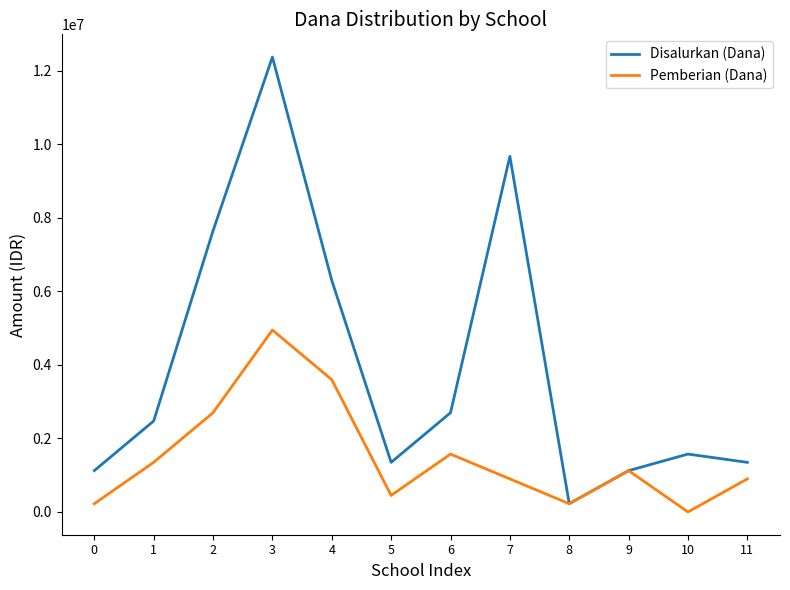

Count the number of categories in the chart.

12